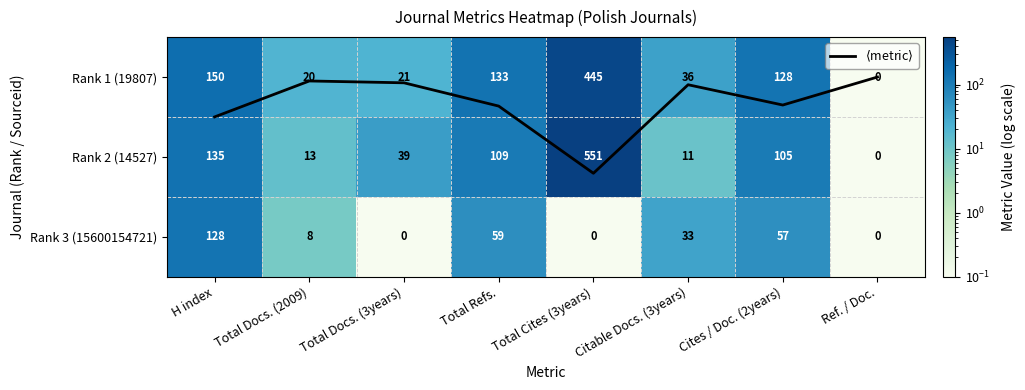

What is the sum of all $\langle$metric$\rangle$ values?

2.6